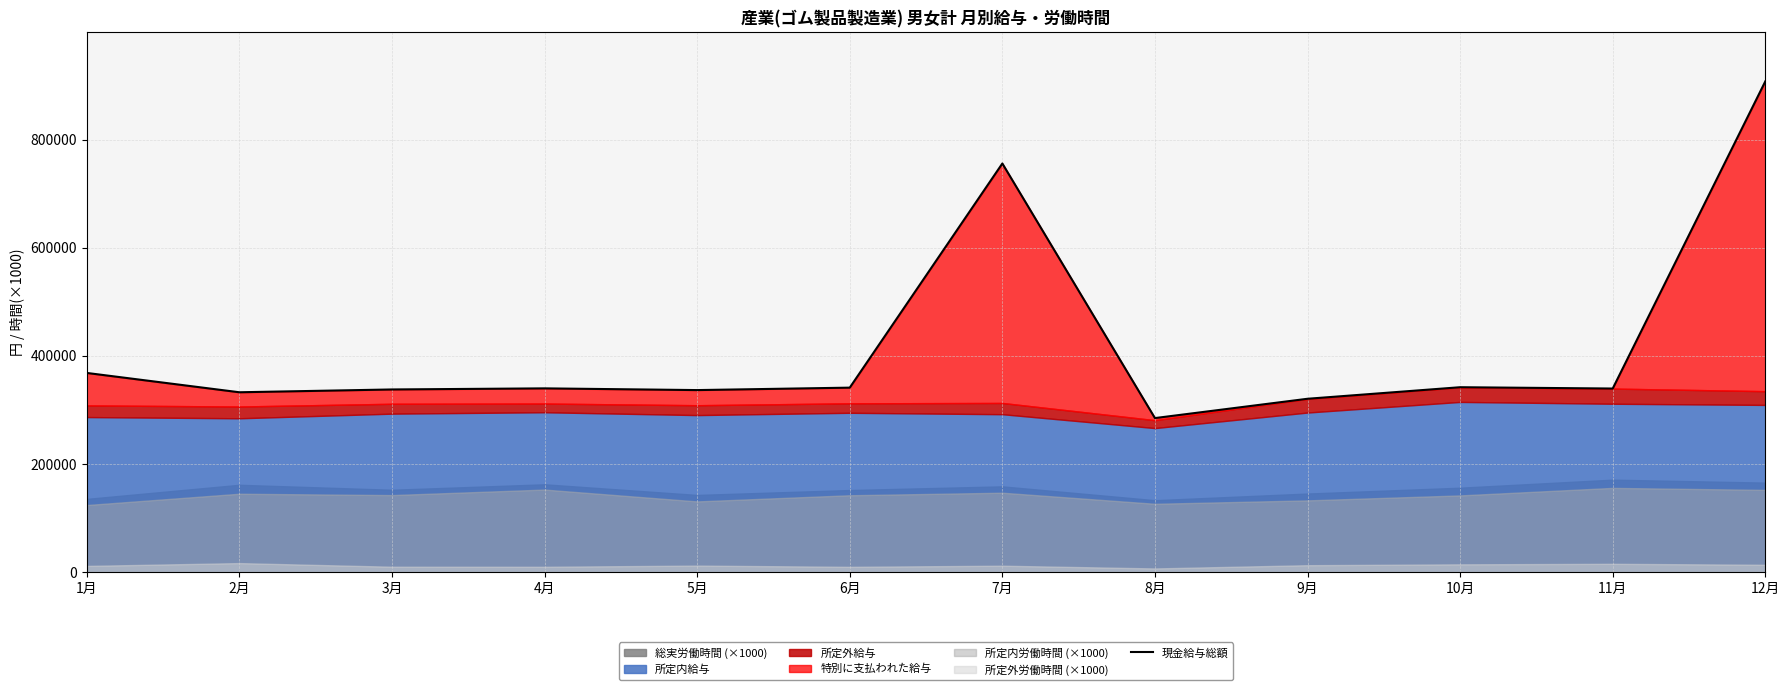

What is the ratio of the value at 9月 to the value at 7月?

0.4